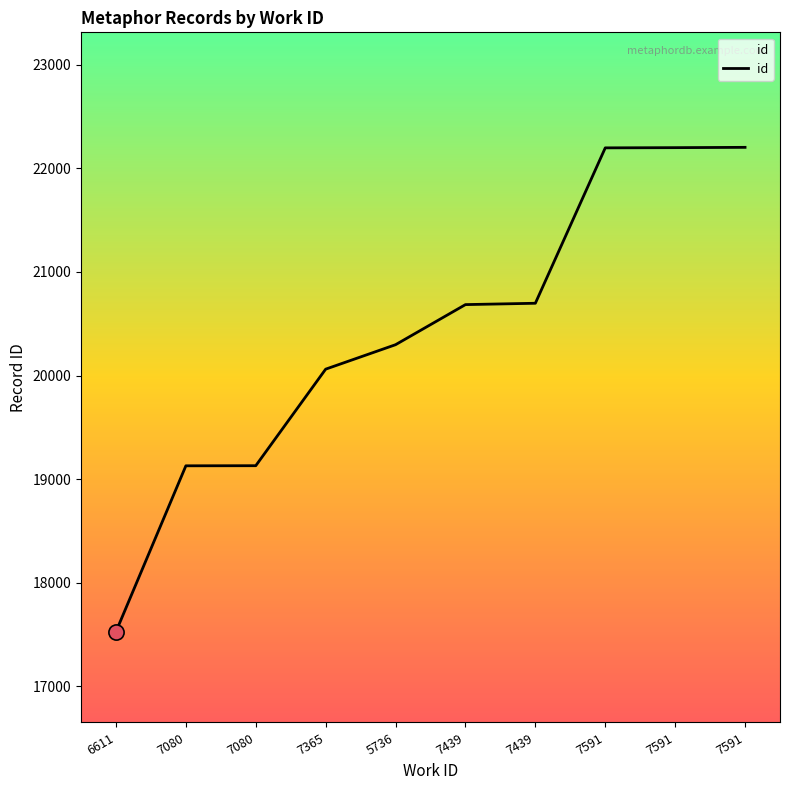

What is the ratio of the value at 5736 to the value at 7439?

1.0